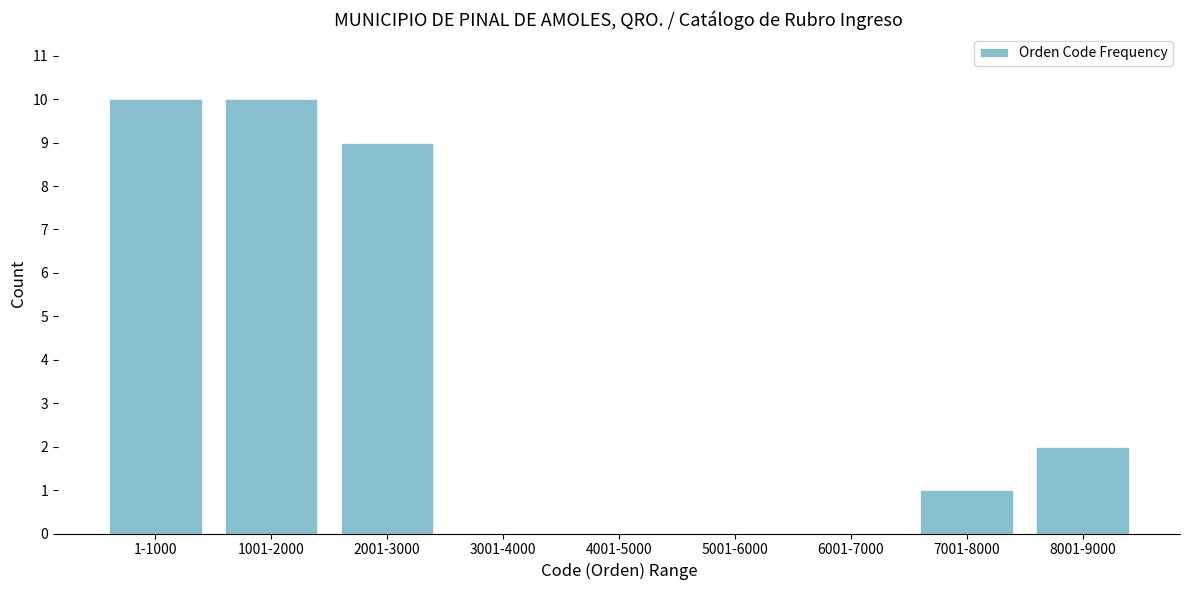

Reading left to right, extract all data points from this chart.

1-1000=10	1001-2000=10	2001-3000=9	3001-4000=0	4001-5000=0	5001-6000=0	6001-7000=0	7001-8000=1	8001-9000=2